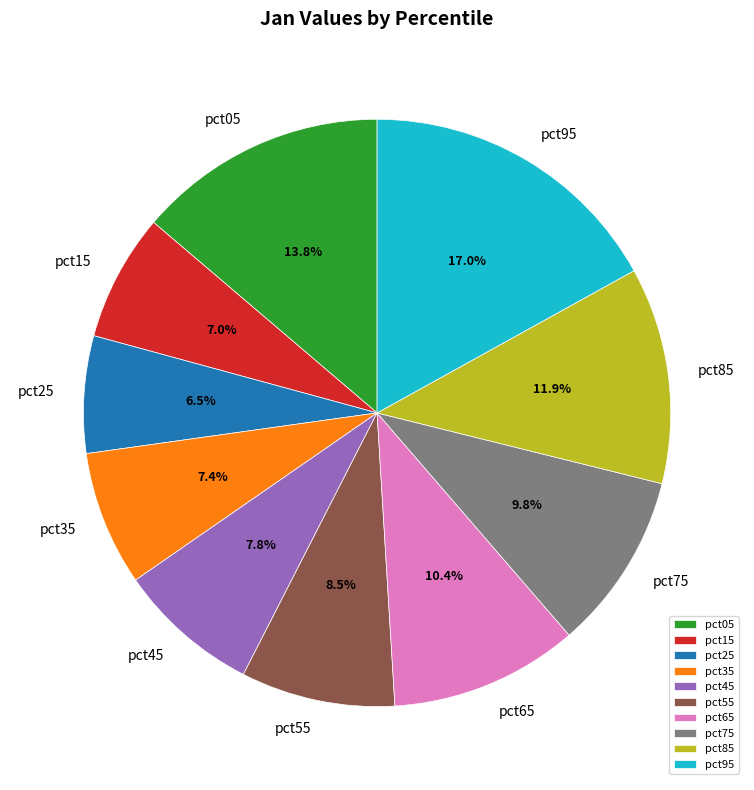

What percentage do pct35 and pct25 together represent?

13.9%